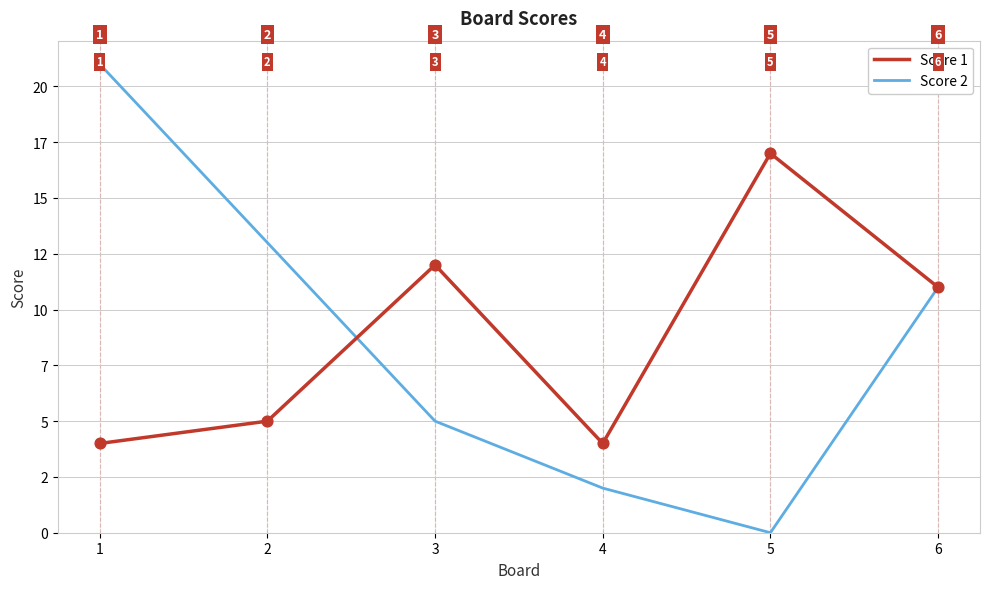

Is the value of Score 1 at 4 greater than the value of Score 2 at 4?

Yes